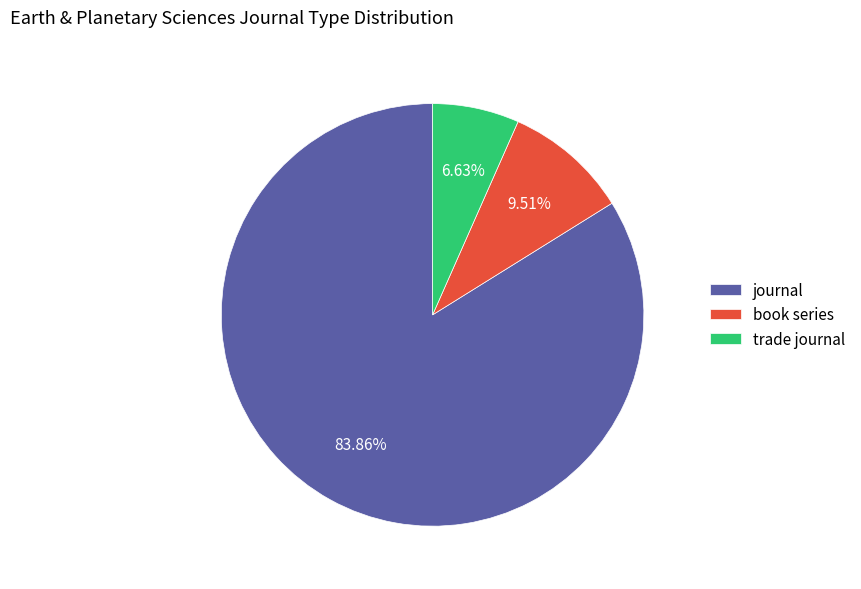

To the nearest percent, what percentage of the pie is journal?

84%